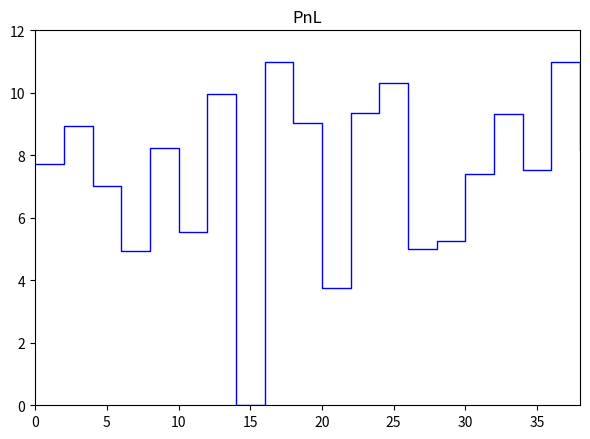

Count the number of values greater than 8.

10